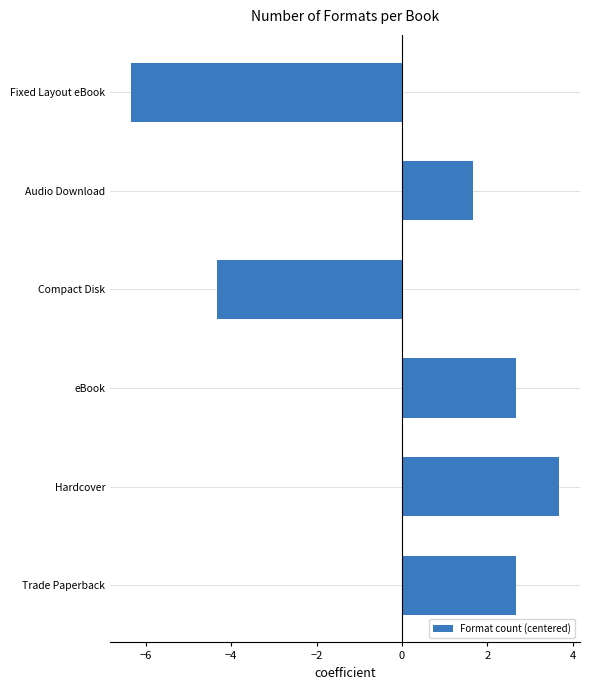

What is the change in value from Trade Paperback to Fixed Layout eBook?

-9.0